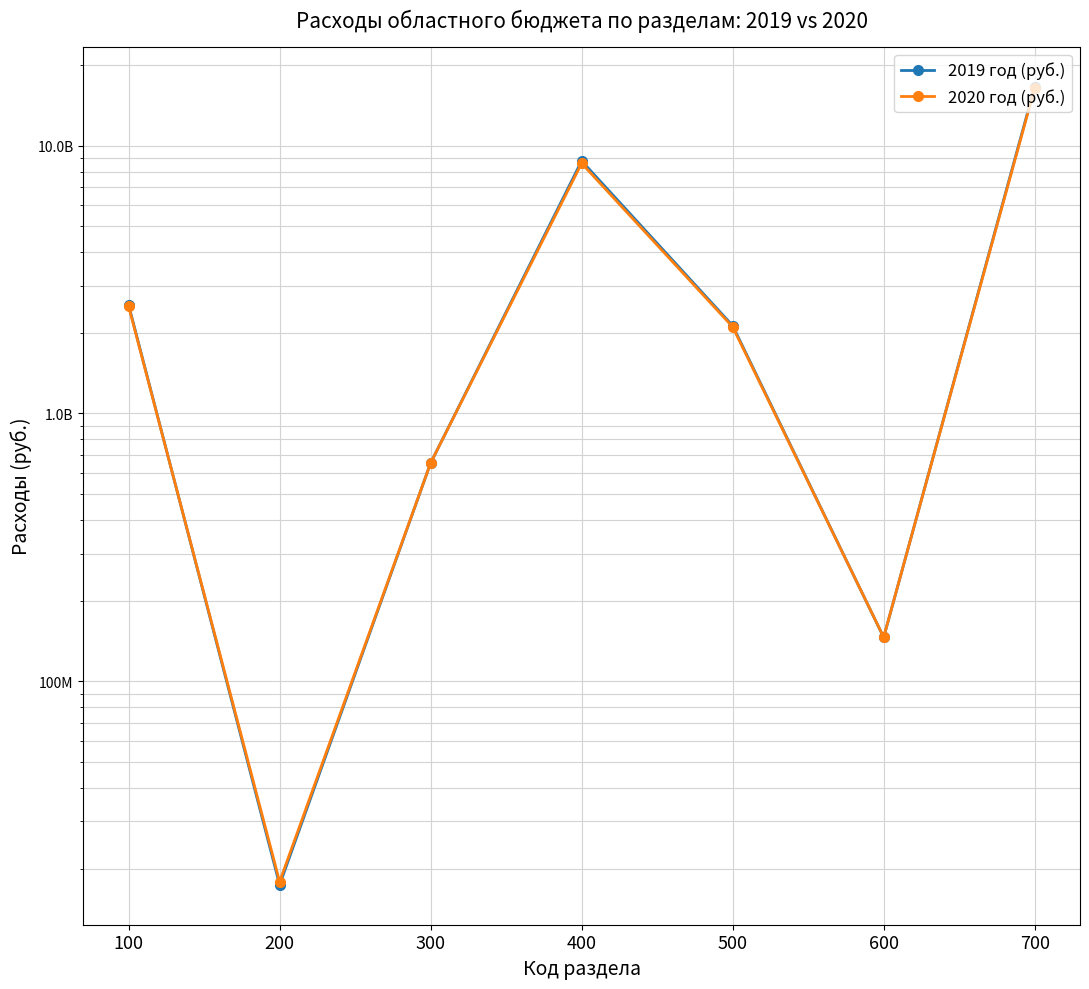

What is the total value across all series at 400?

17346177133